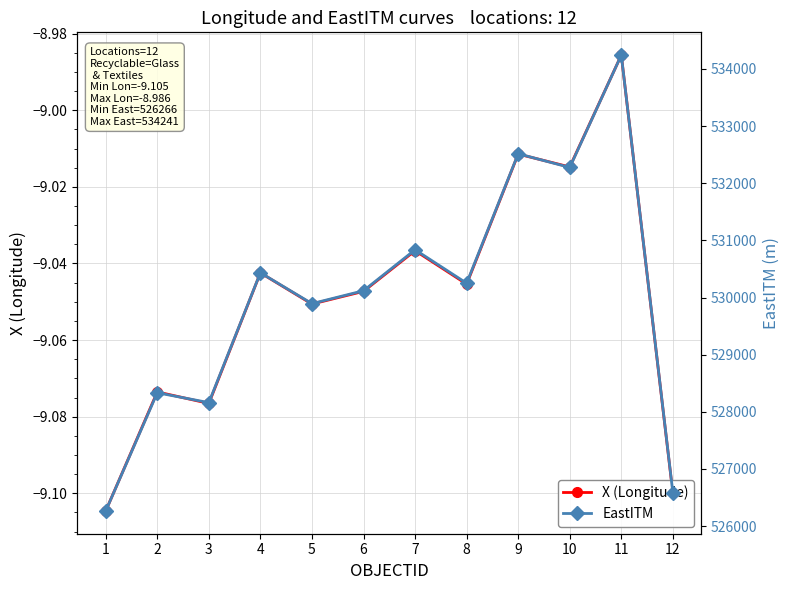

At which category is the sum across all series the highest?

11